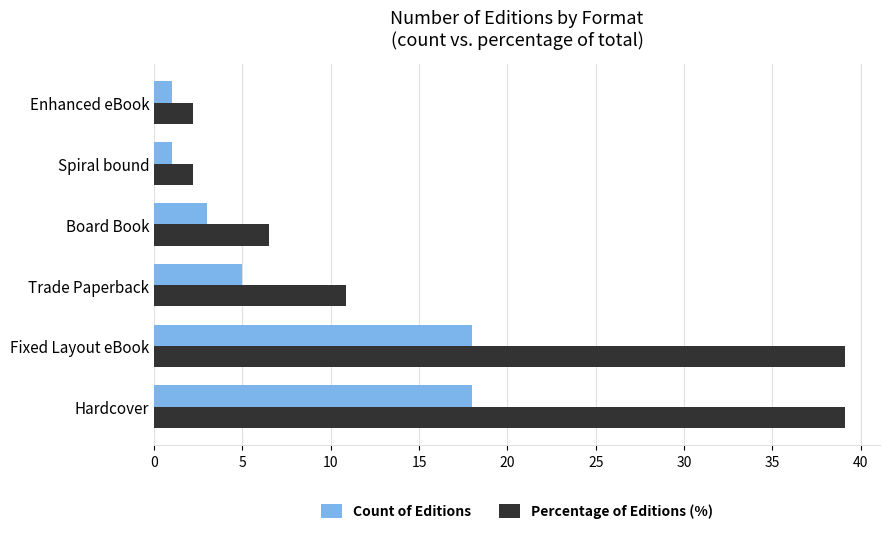

Which series has the largest total across all categories?

Percentage of Editions (%)